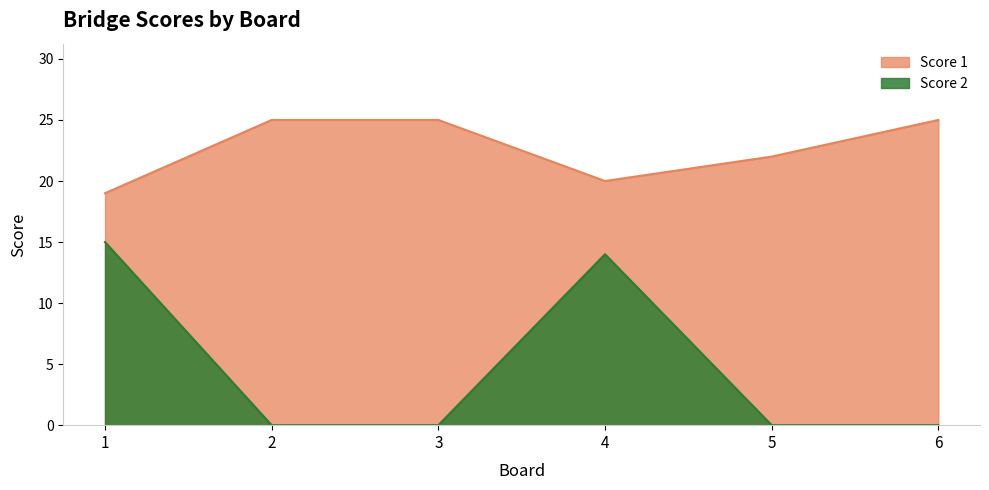

How many values in the Score 2 series exceed 0?

2